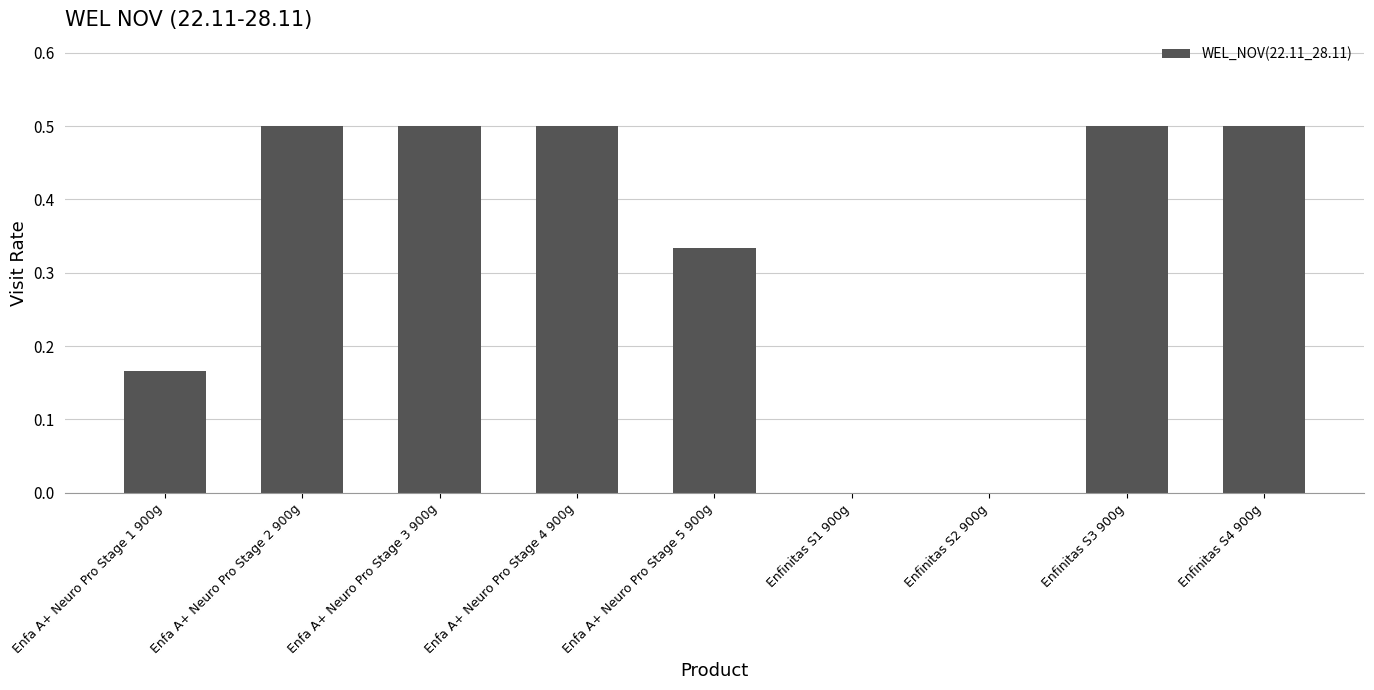

Which has a higher value, Enfa A+ Neuro Pro Stage 2 900g or Enfa A+ Neuro Pro Stage 1 900g?

Enfa A+ Neuro Pro Stage 2 900g